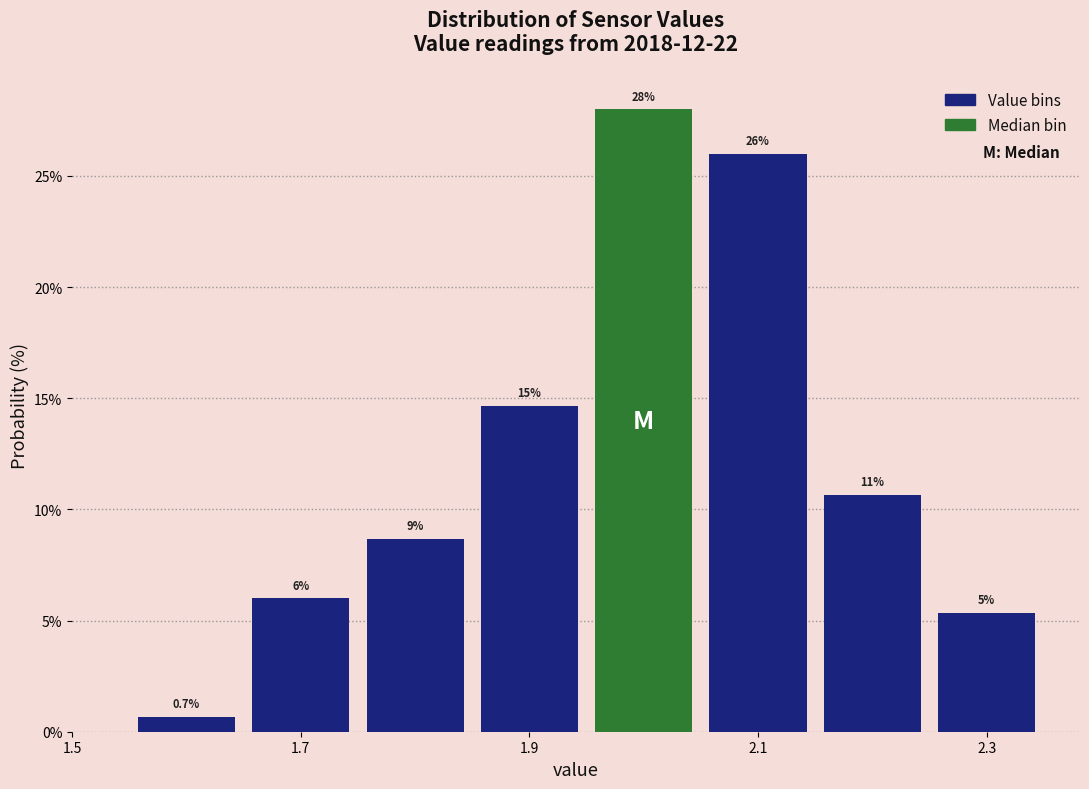

Which range on the x-axis has the tallest bar?

1.95 to 2.05